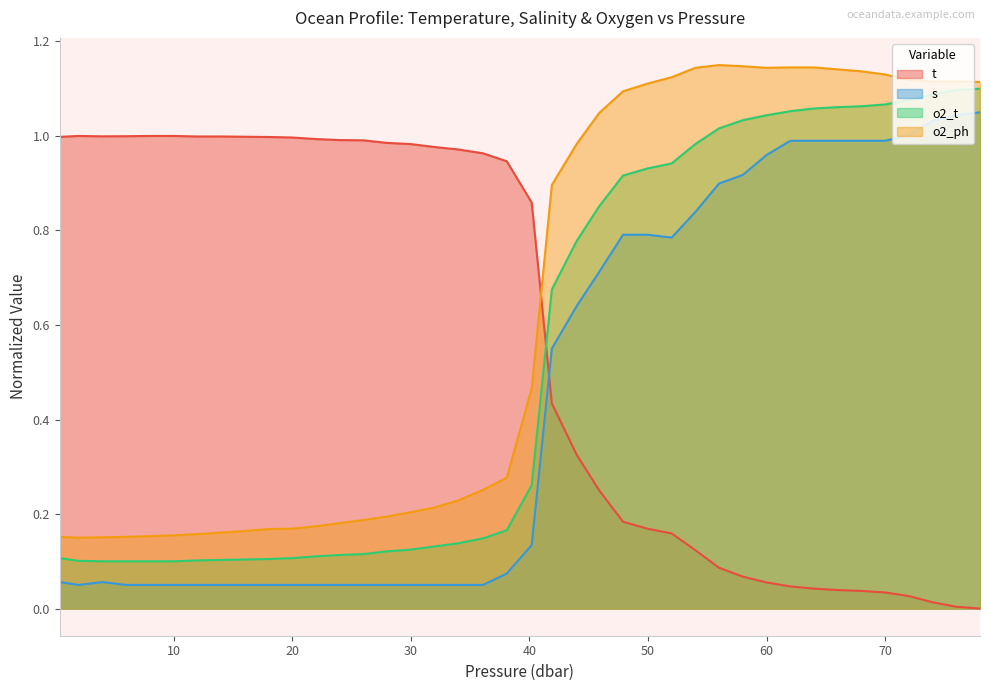

True or false: o2_ph has a value of 1.1 at 60.0.

True